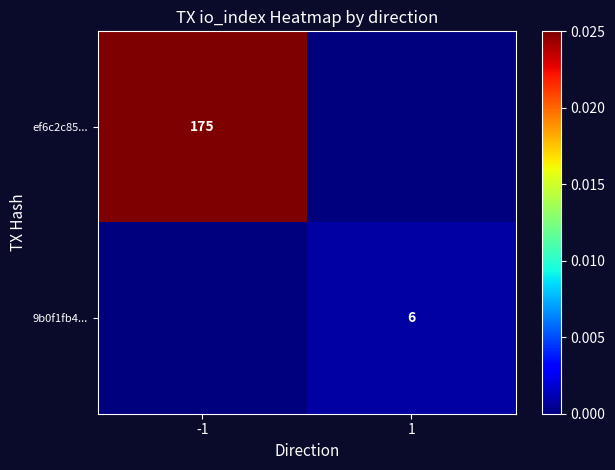

True or false: 9b0f1fb4... has a value of 11 at 1.

False